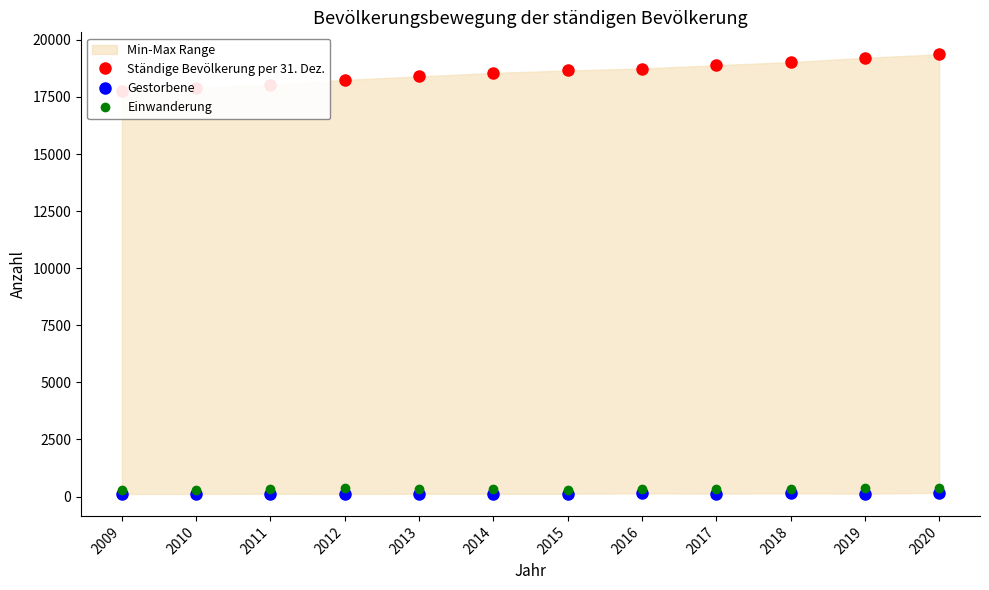

At which label does Ständige Bevölkerung per 31. Dez. first exceed 18660?

2016